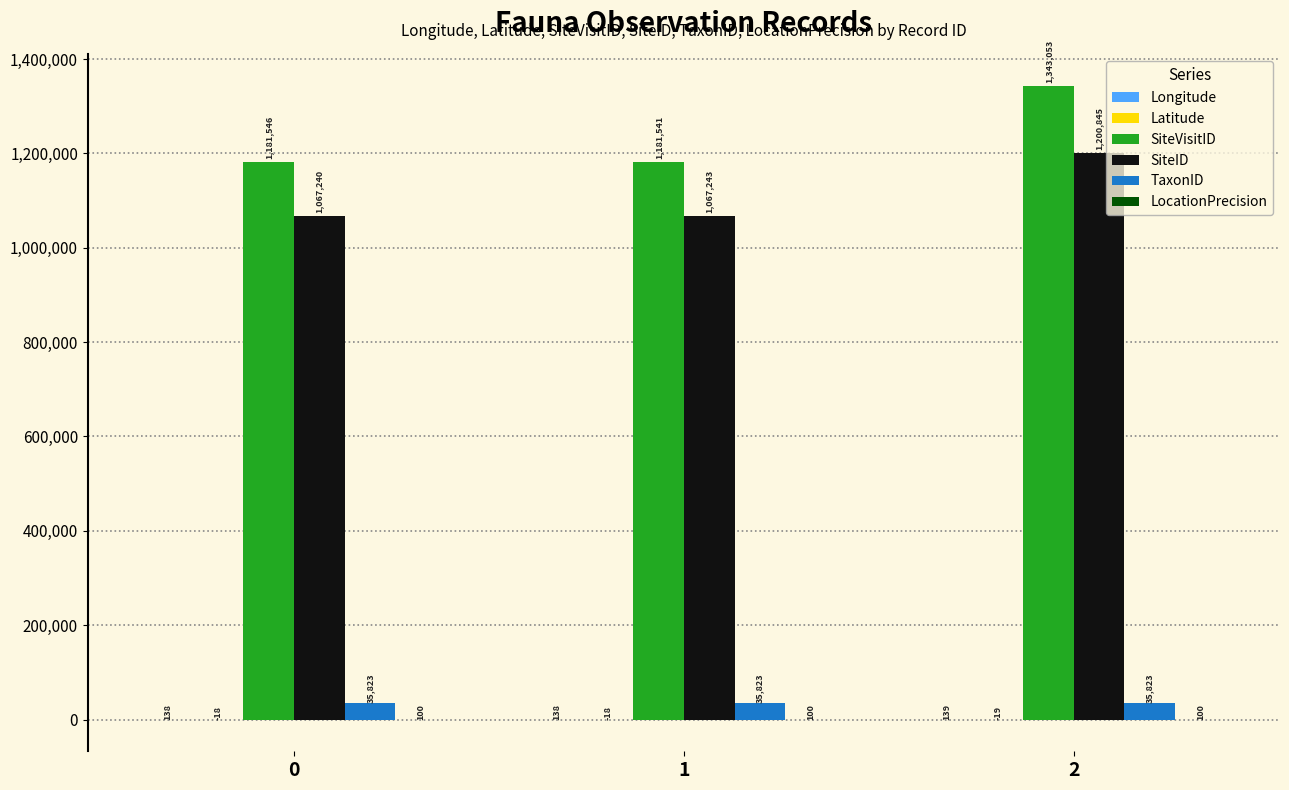

Read the SiteID value at 2.

1200845.0